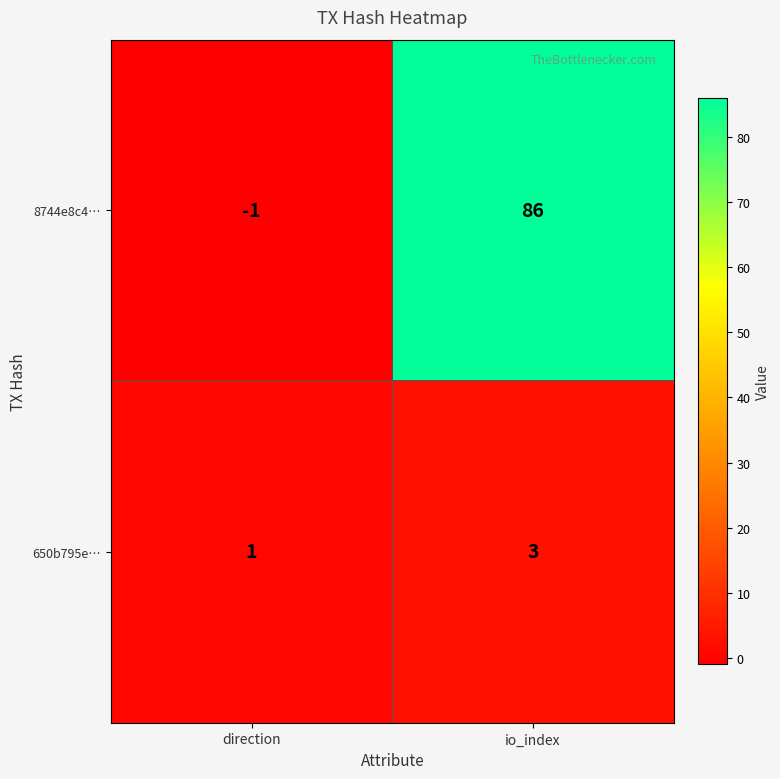

Reading left to right, what are all the values shown in this chart?

8744e8c4…: -1	86
650b795e…: 1	3